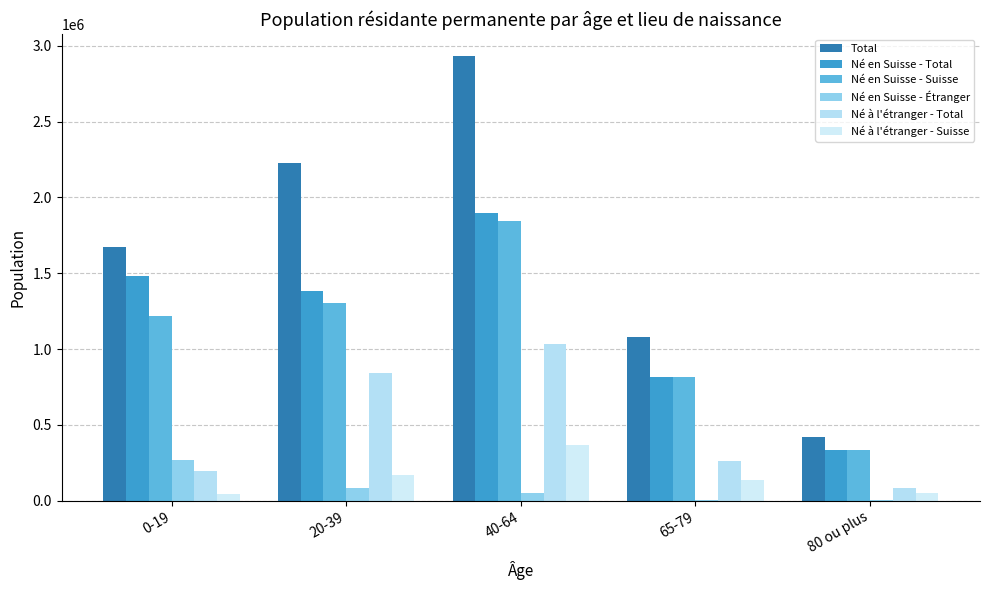

Is it true that Né en Suisse - Étranger equals 1949 at 65-79?

False